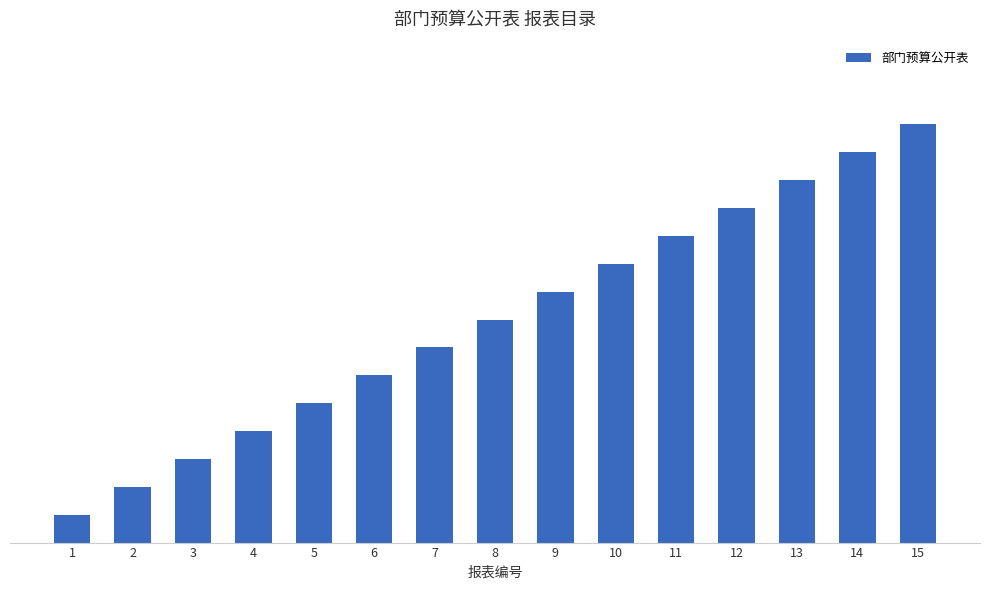

What is the value of the 4th bar from the left?

4